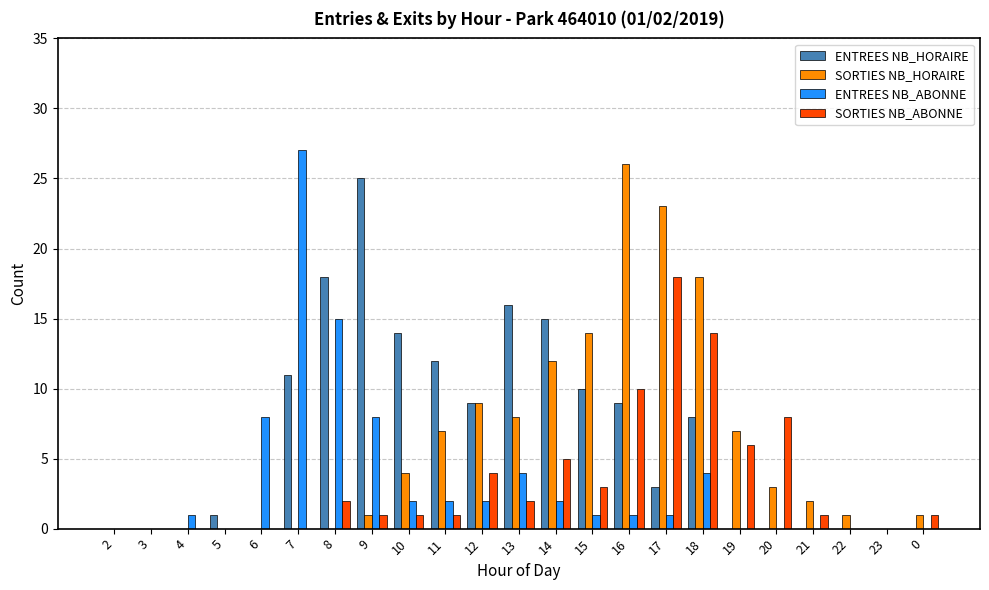

What is the sum of all SORTIES NB_ABONNE values?

77